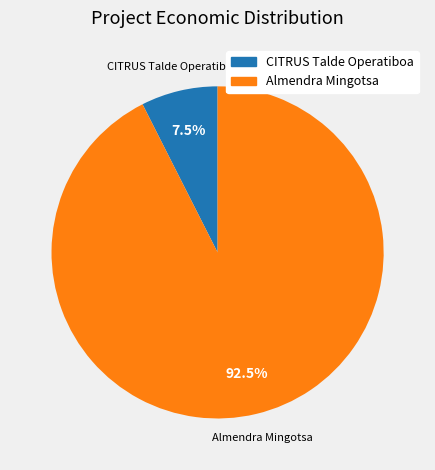

Is the sum of CITRUS Talde Operatiboa and Almendra Mingotsa greater than half?

Yes